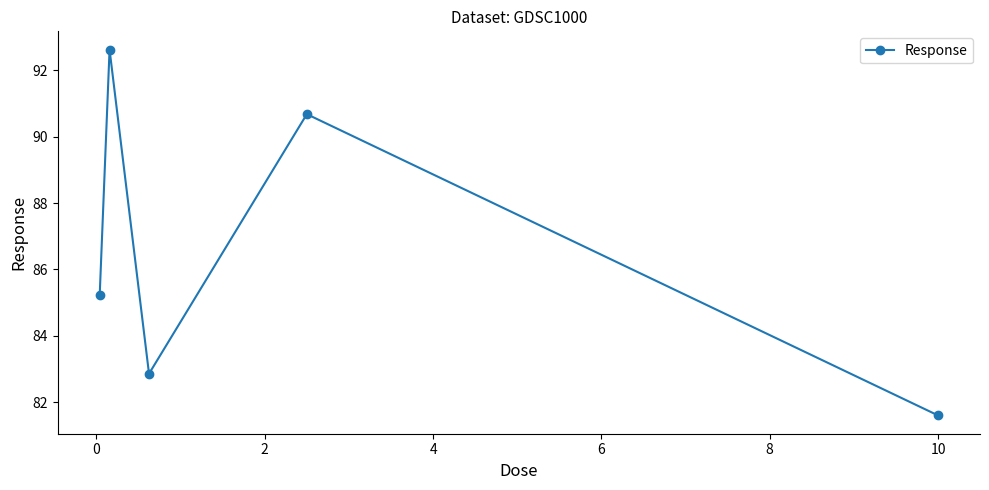

What is the maximum value shown in the chart?

92.6